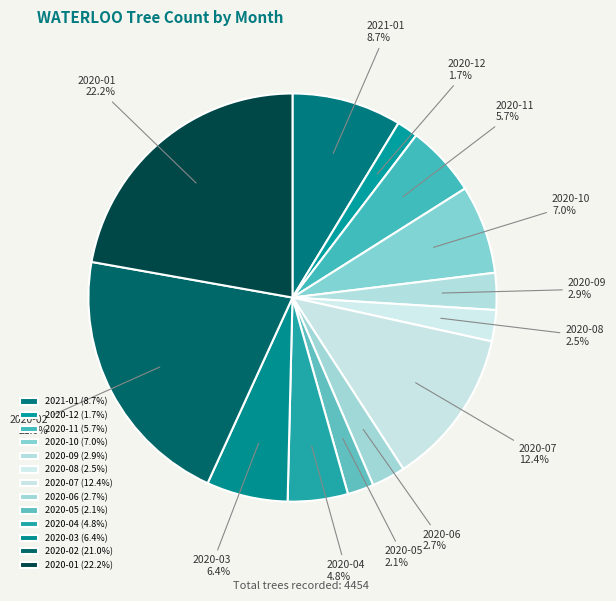

Which has a higher value, 2020-09 or 2020-02?

2020-02